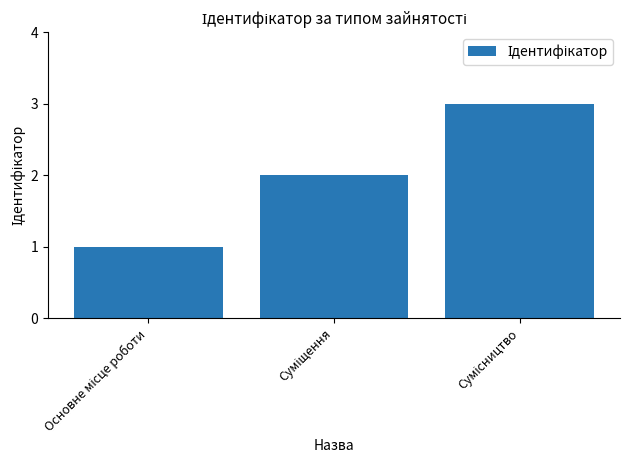

What is the sum of all values?

6